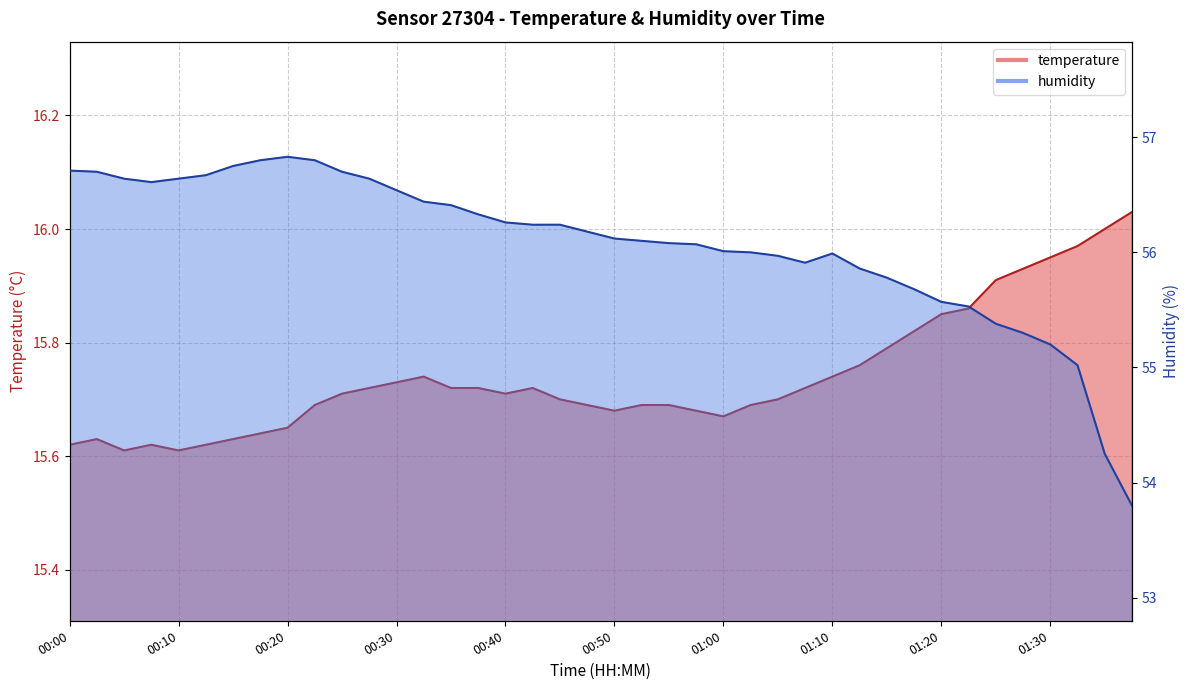

What is the sum of the temperature values at 00:00 and 00:40?

31.3